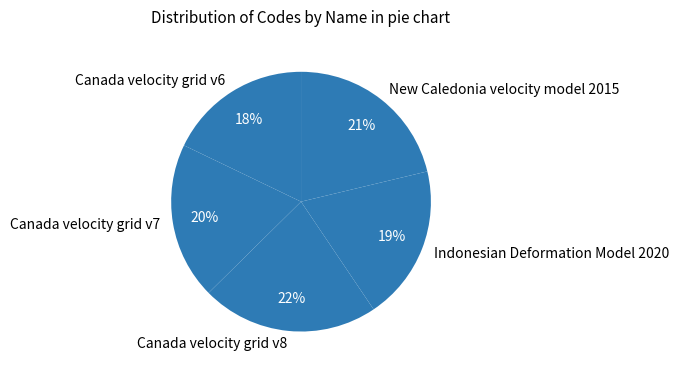

Count the number of slices in the pie.

5